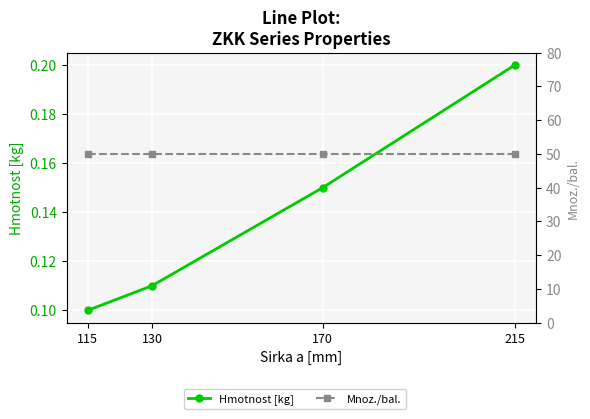

What is the sum of the Hmotnost [kg] values at 115 and 170?

0.2